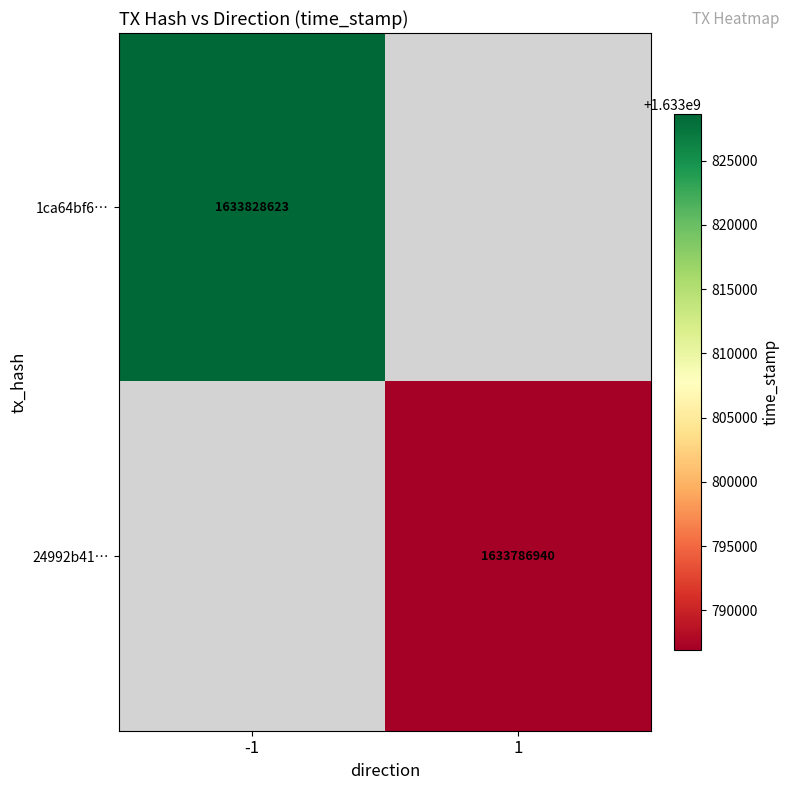

Is the value of 1ca64bf6… at -1 greater than the value of 24992b41… at 1?

Yes